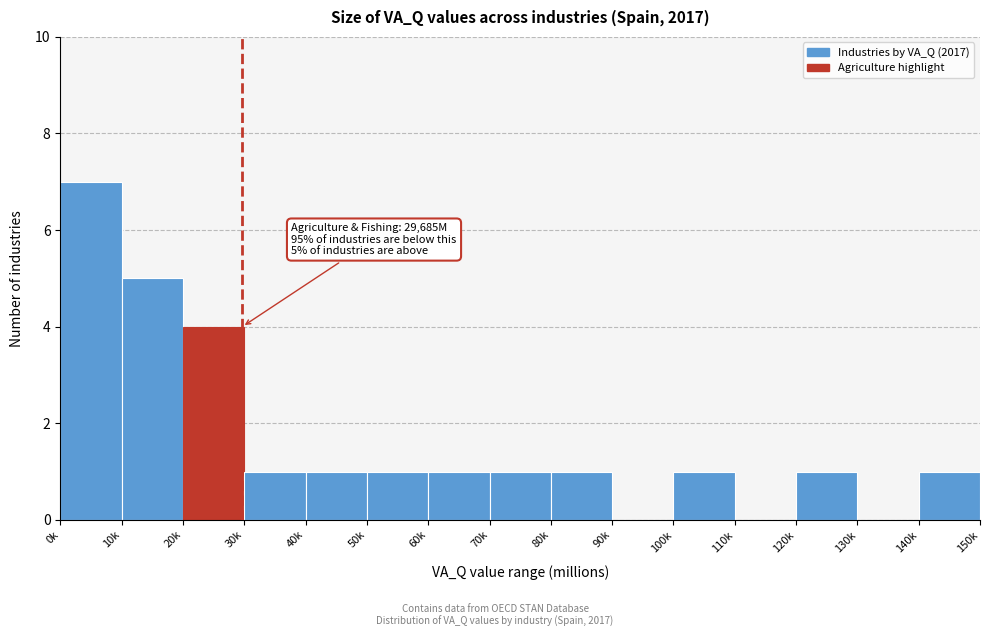

Reading left to right, list all the values displayed in this chart.

0k=7	10k=5	20k=4	30k=1	40k=1	50k=1	60k=1	70k=1	80k=1	90k=0	100k=1	110k=0	120k=1	130k=0	140k=1